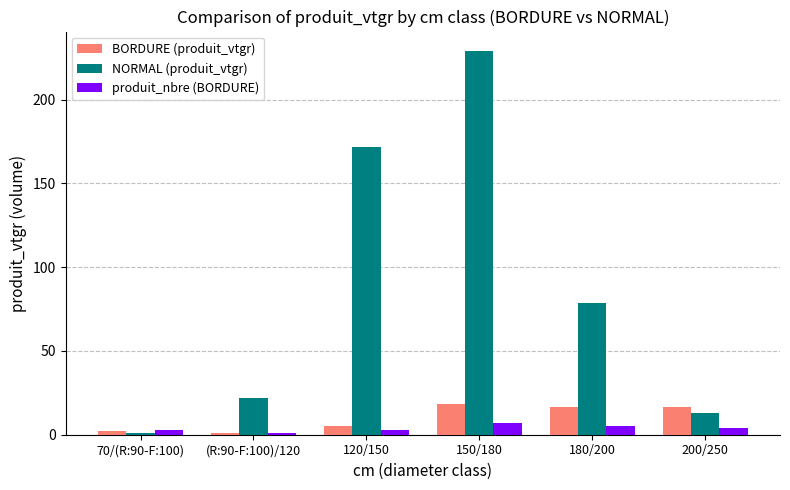

What value does the produit_nbre (BORDURE) series have at 150/180?

7.0